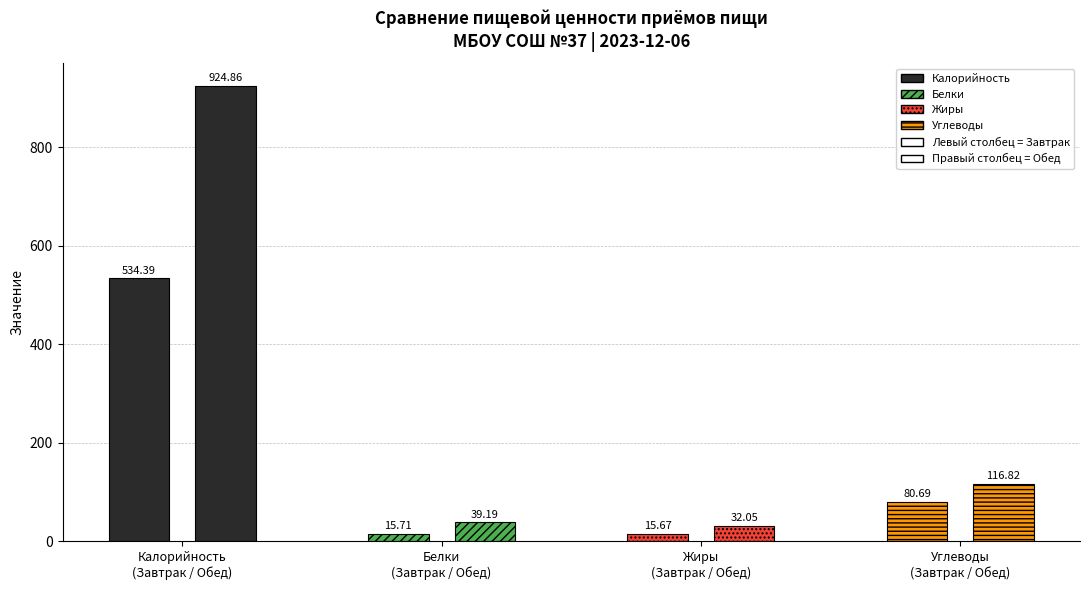

What is the maximum value for Жиры?

32.0